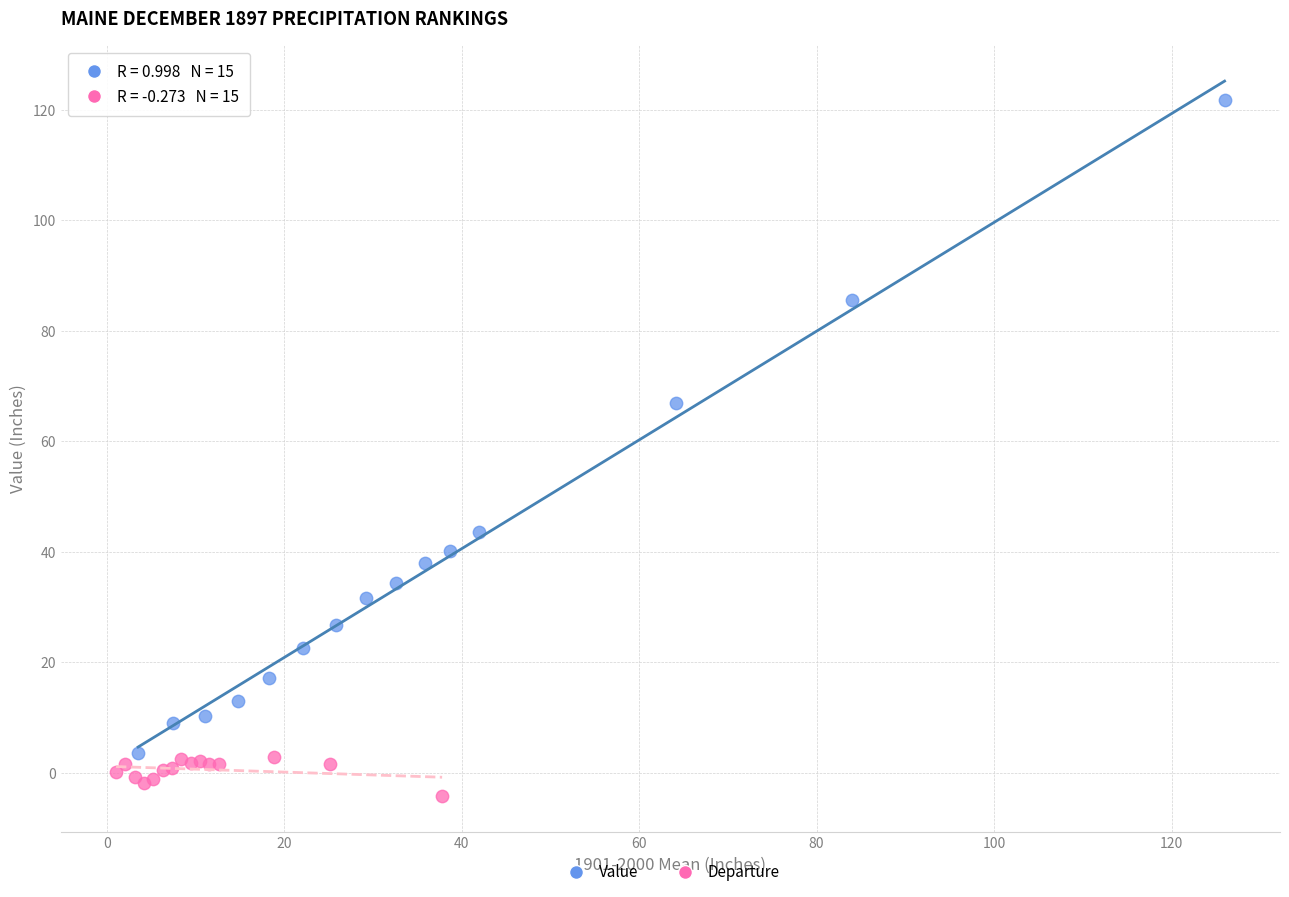

Which series reaches the maximum Y coordinate?

Value